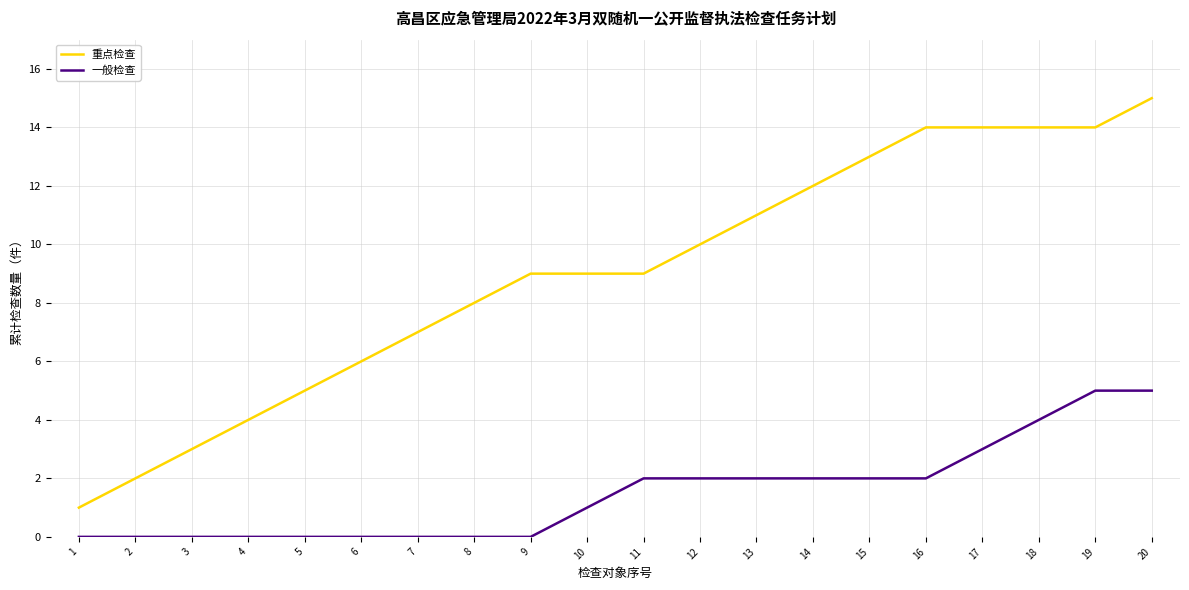

The 一般检查 series shows 0 at 13. True or false?

False